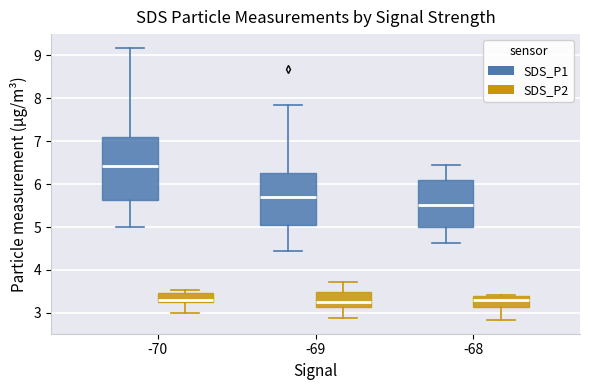

Reading left to right, transcribe this box plot: for each box, give where its median line is, the range the box spans, and where its two whiskers end, as read against the y-axis. The values are not printed on the chart, so give them approximately, as read against the axis.

-70 (SDS_P1): median 6.4, box 5.6 to 7.1, whiskers 5.0 to 9.2
-70 (SDS_P2): median 3.3 (just above the box's lower edge), box 3.3 to 3.5, whiskers 3.0 to 3.5 (just above the box's upper edge)
-69 (SDS_P1): median 5.7, box 5.1 to 6.3, whiskers 4.5 to 7.9
-69 (SDS_P2): median 3.3, box 3.1 to 3.5, whiskers 2.9 to 3.7
-68 (SDS_P1): median 5.5, box 5.0 to 6.1, whiskers 4.6 to 6.5
-68 (SDS_P2): median 3.3, box 3.1 to 3.4, whiskers 2.8 to 3.4 (just above the box's upper edge)